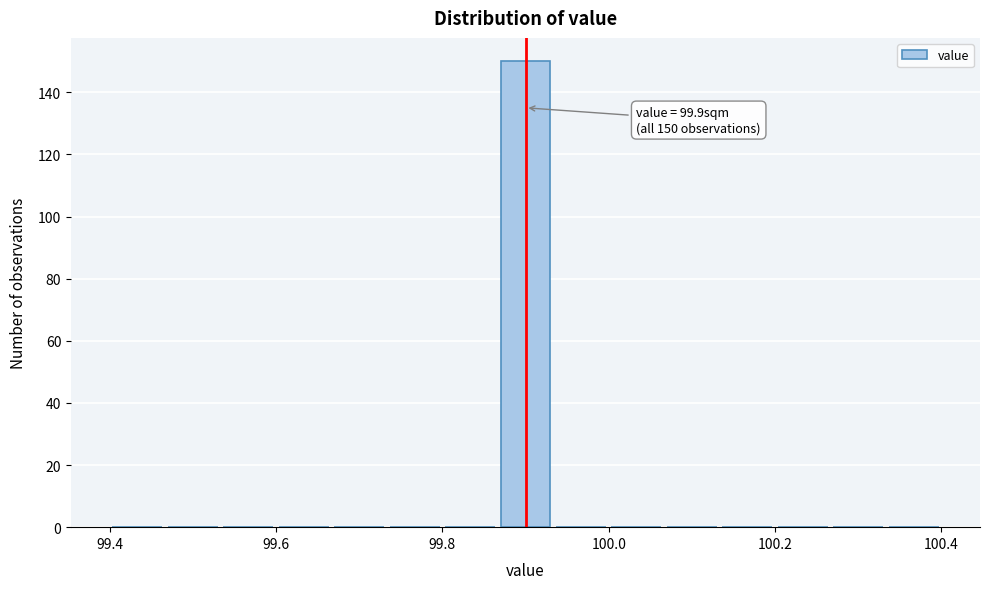

Read against the x-axis, roughly where is the centre of the tallest bar?

99.90